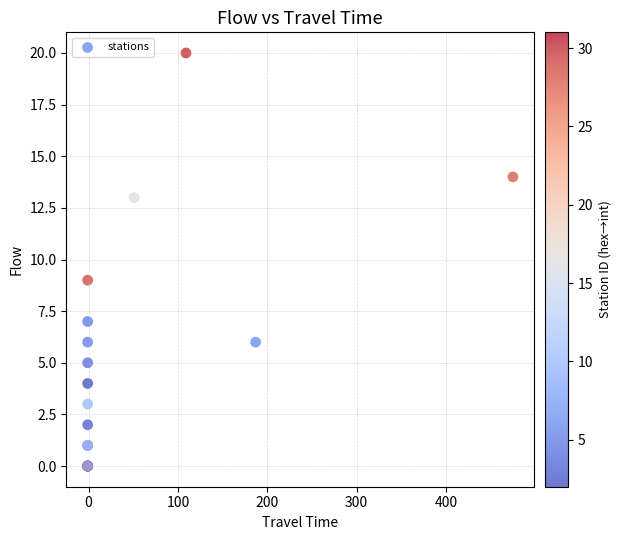

What Y value in the scatter plot is closest to 10?

9